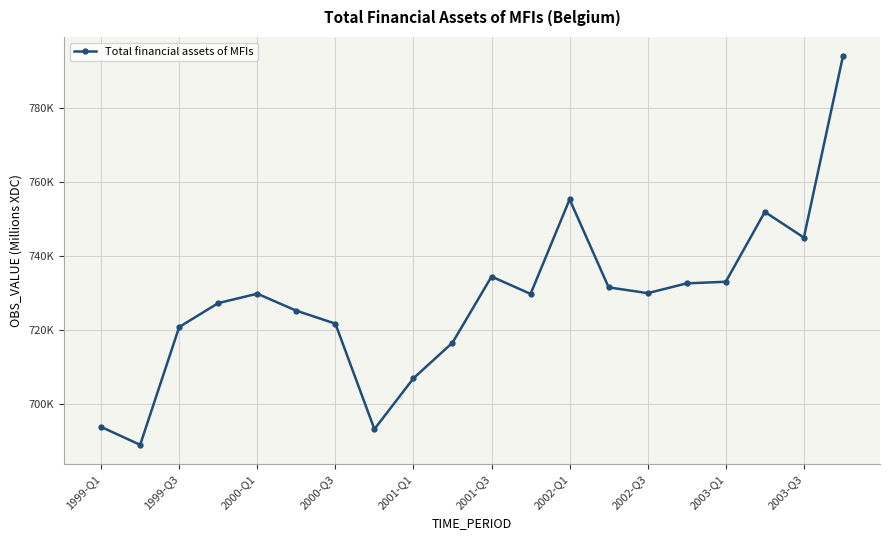

Does the chart have visible grid lines?

Yes